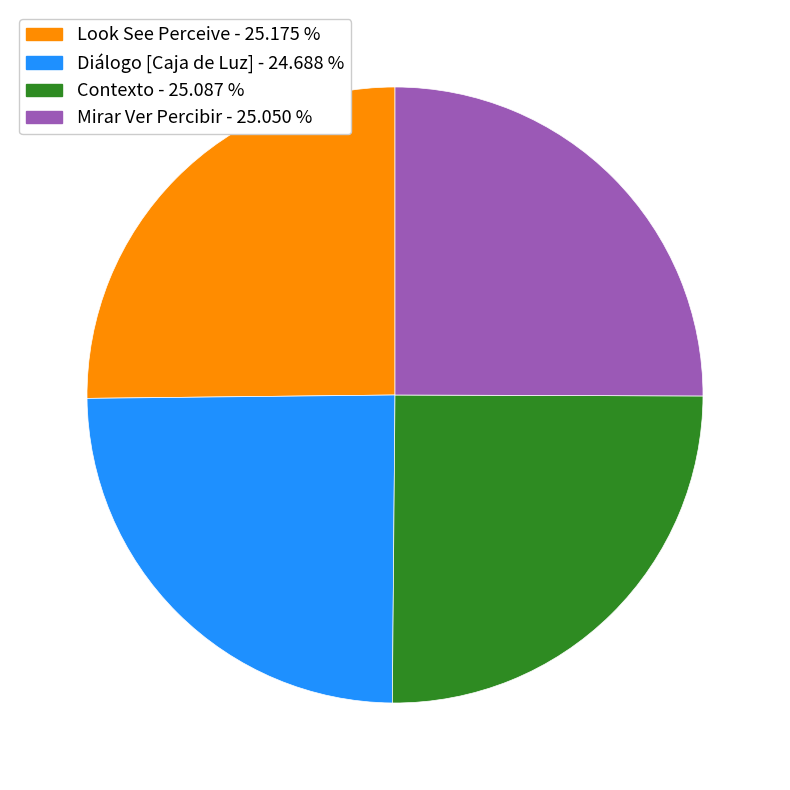

Count the number of slices in the pie.

4